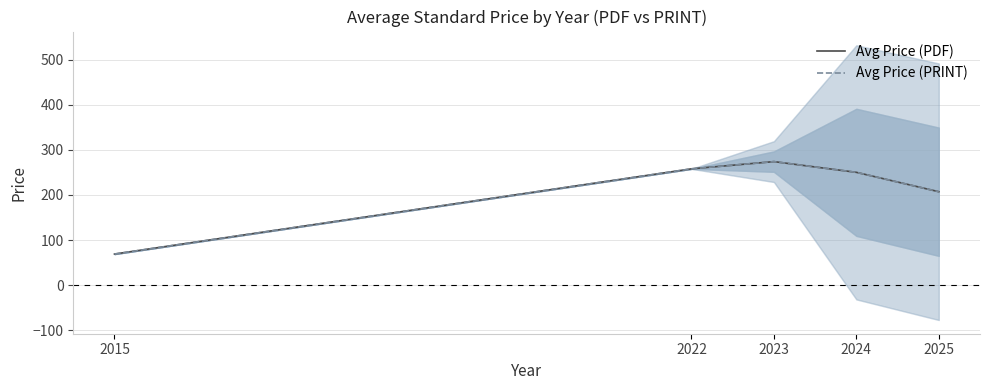

True or false: Avg Price (PDF) and Avg Price (PRINT) cross at least once.

False